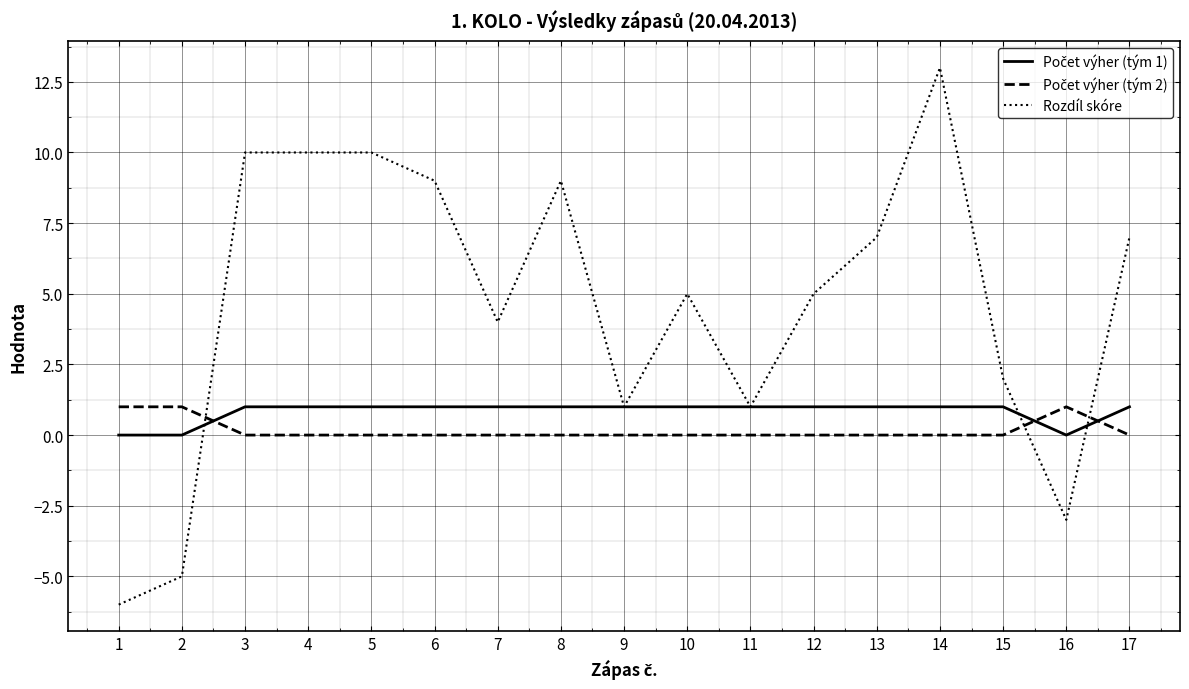

Which series has the widest spread of values?

Rozdíl skóre